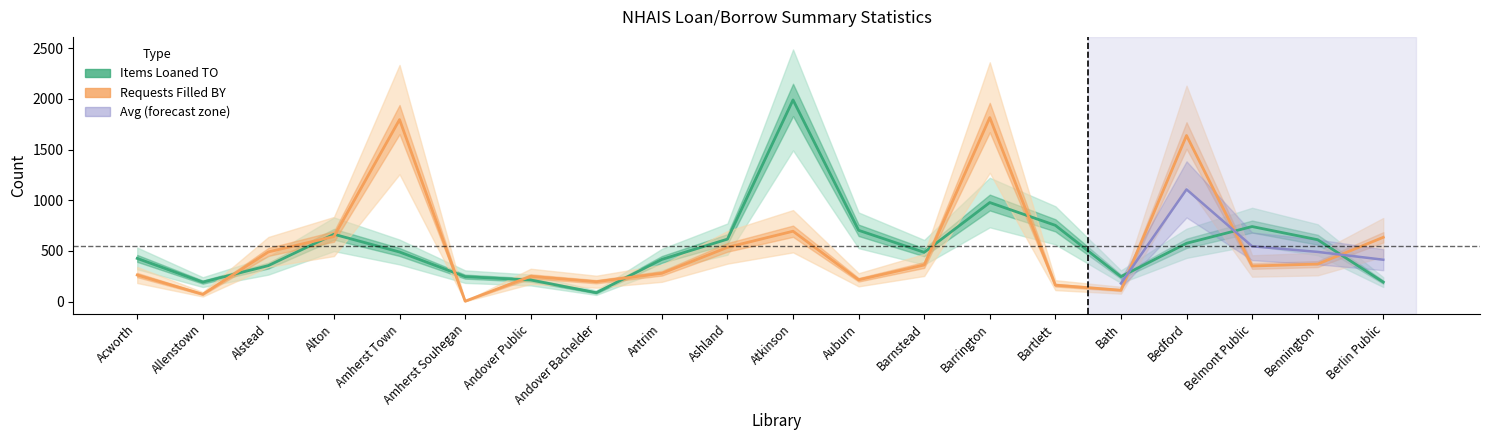

Rank the series by their maximum value, from highest to lowest.

items_loaned, requests_filled